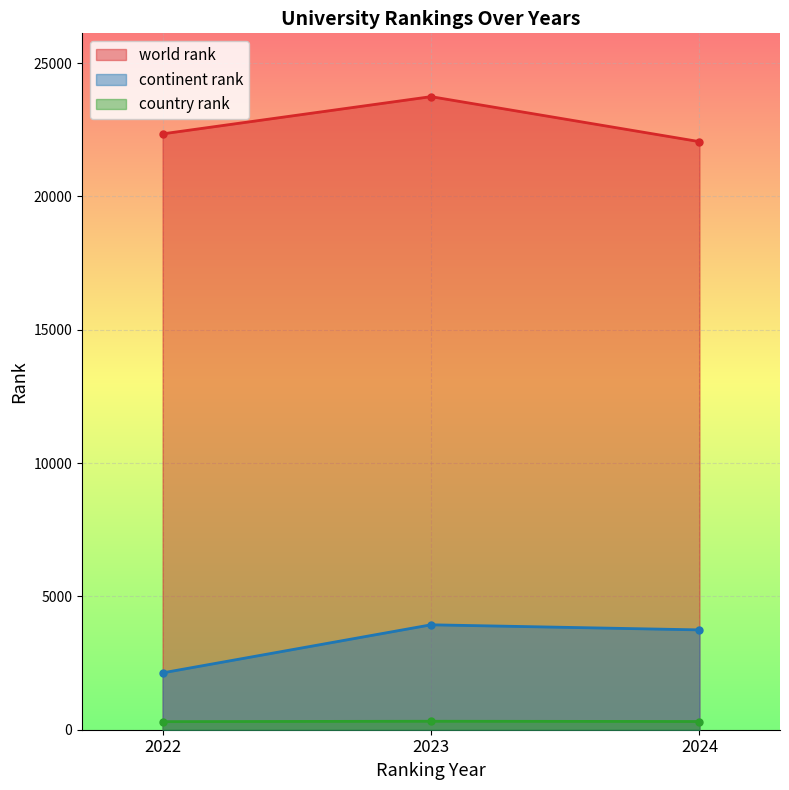

Which series has the largest range (max minus min)?

continent rank